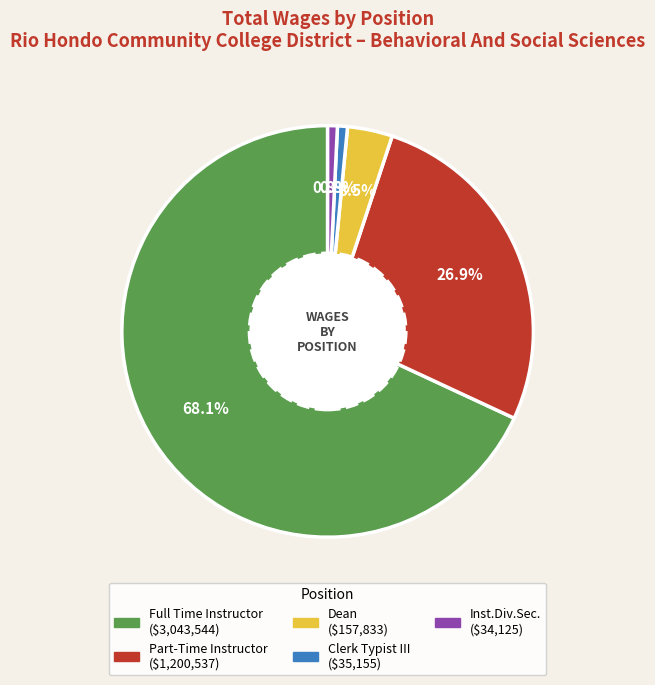

Is there any slice that represents more than half of the pie?

Yes